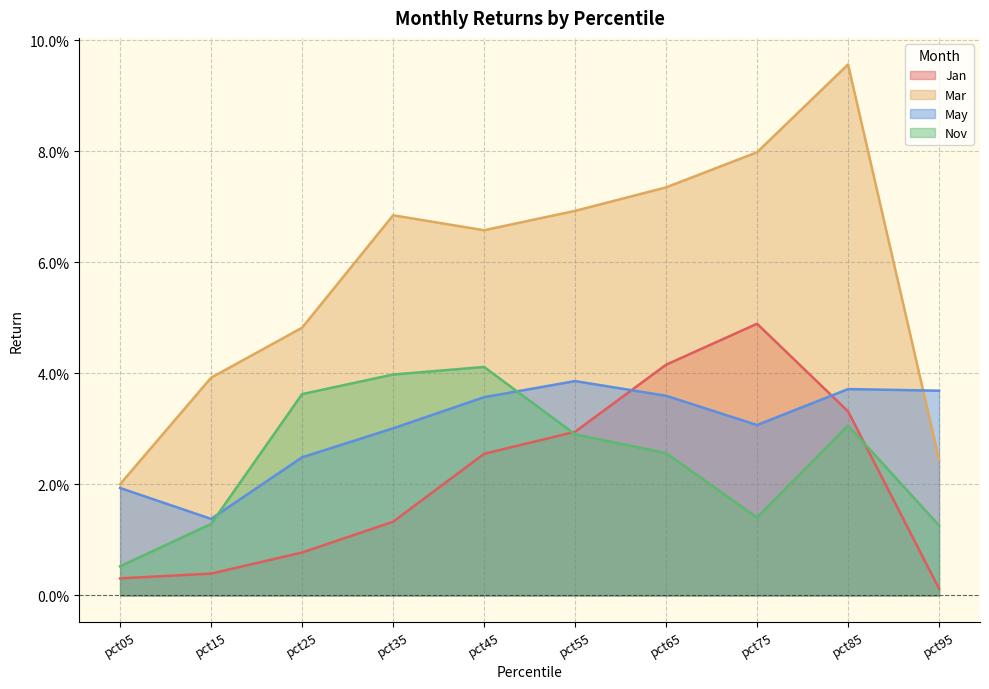

Is the value of Mar at pct05 greater than the value of Nov at pct75?

Yes